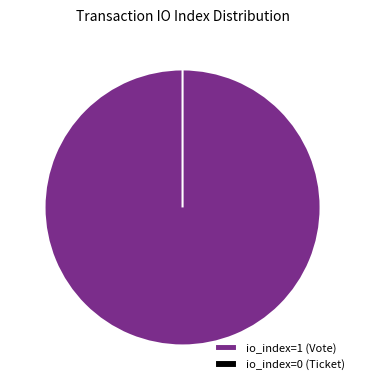

What is the majority slice?

io_index=1 (Vote)